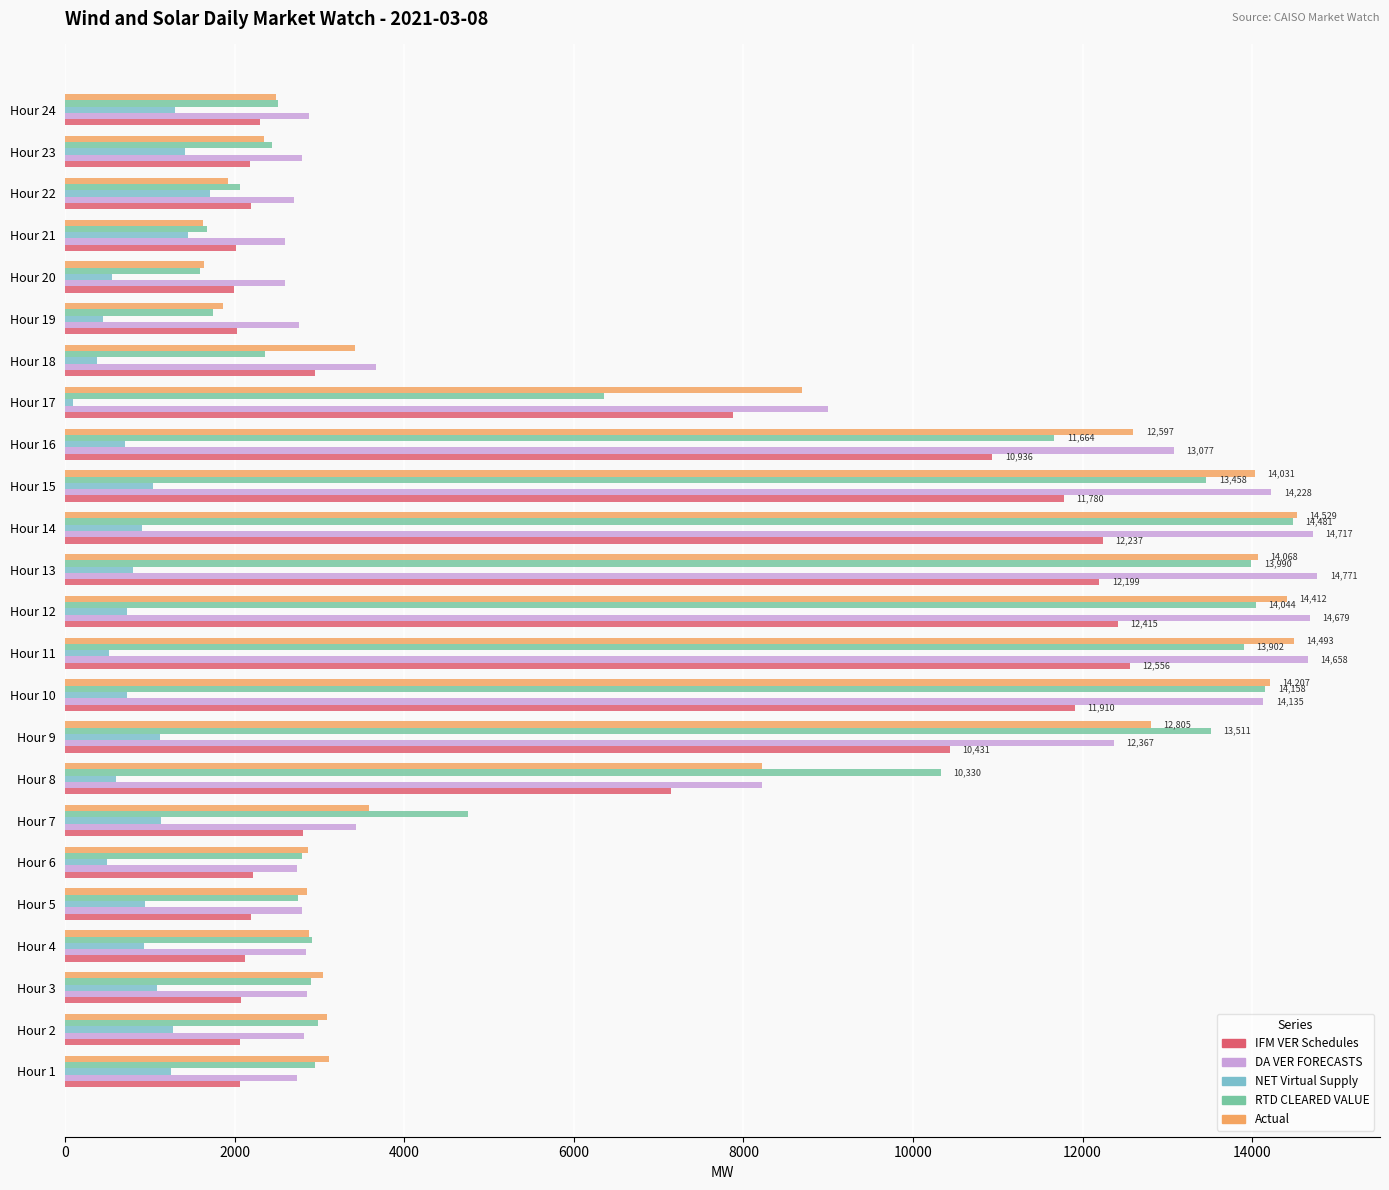

What is the maximum value shown in the chart?

14771.5